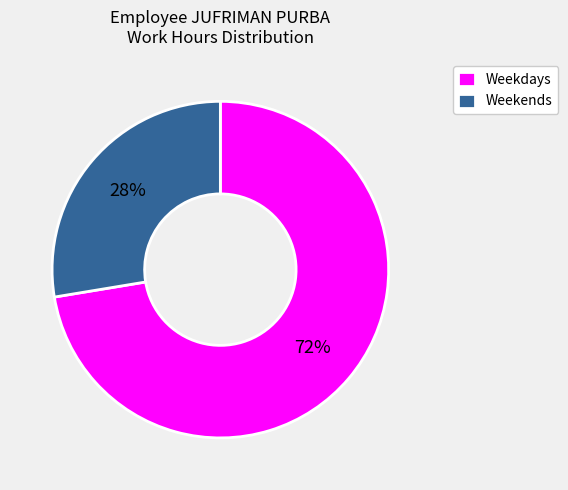

Is the sum of Weekends and Weekdays greater than half?

Yes